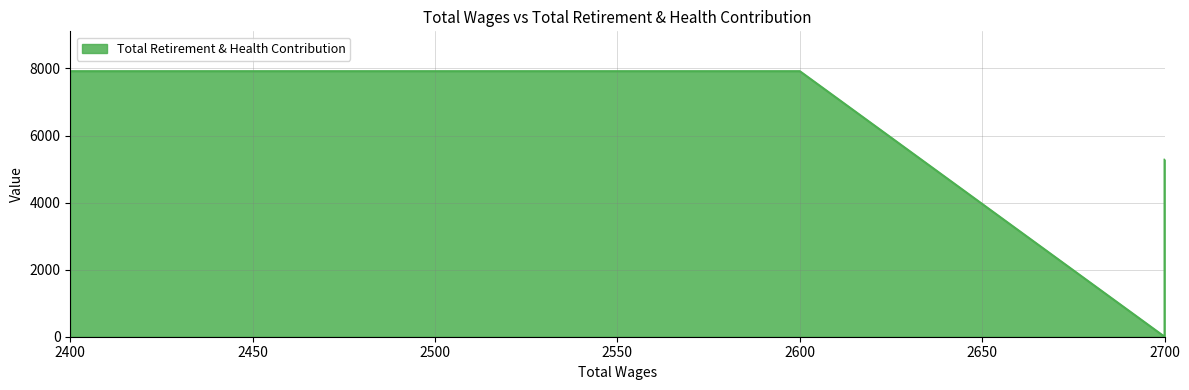

Count the values in the range 5280 to 7920.

4